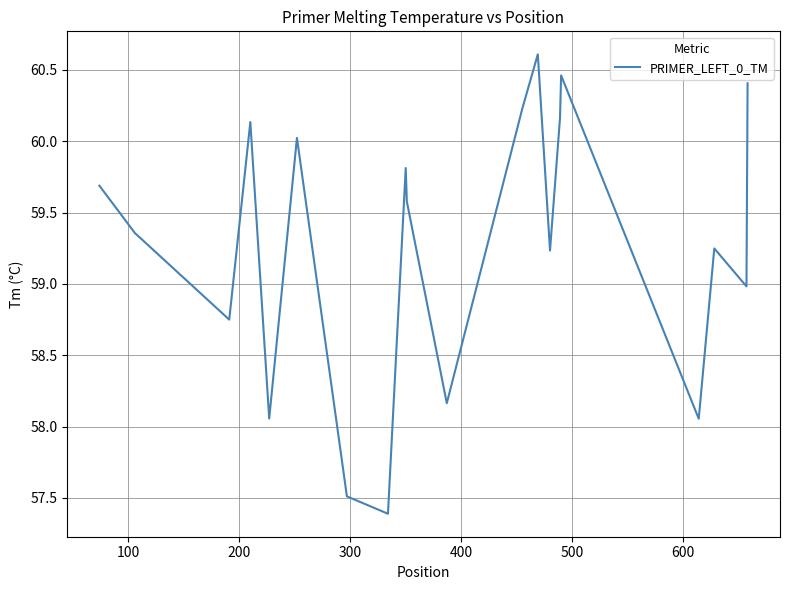

What is the maximum value shown in the chart?

60.6